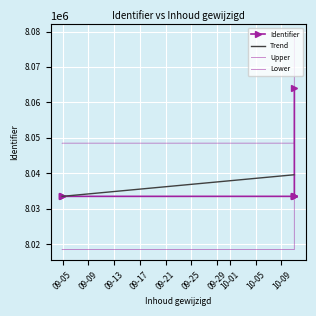

Which category has the highest value in the Upper series?

10-01